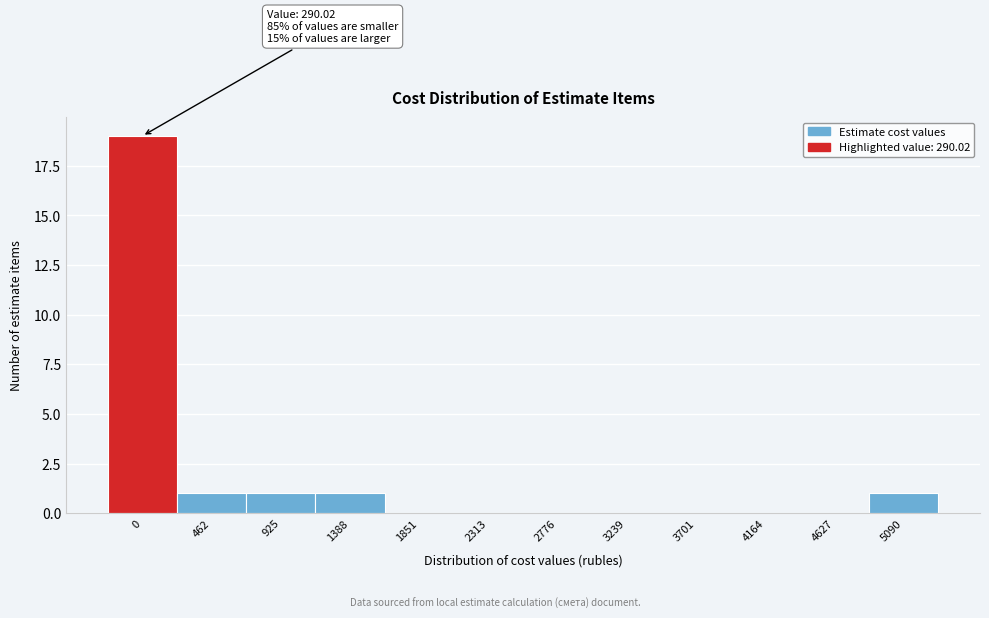

Reading left to right, transcribe all the data shown in this chart.

0=19	462=1	925=1	1388=1	1851=0	2313=0	2776=0	3239=0	3701=0	4164=0	4627=0	5090=1